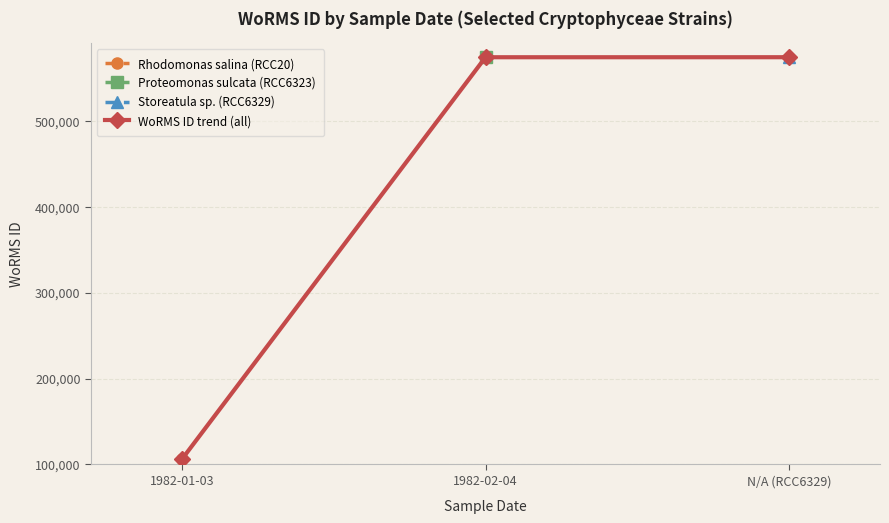

Approximately how many times larger is the value at 1982-02-04 compared to 1982-01-03?

5.4